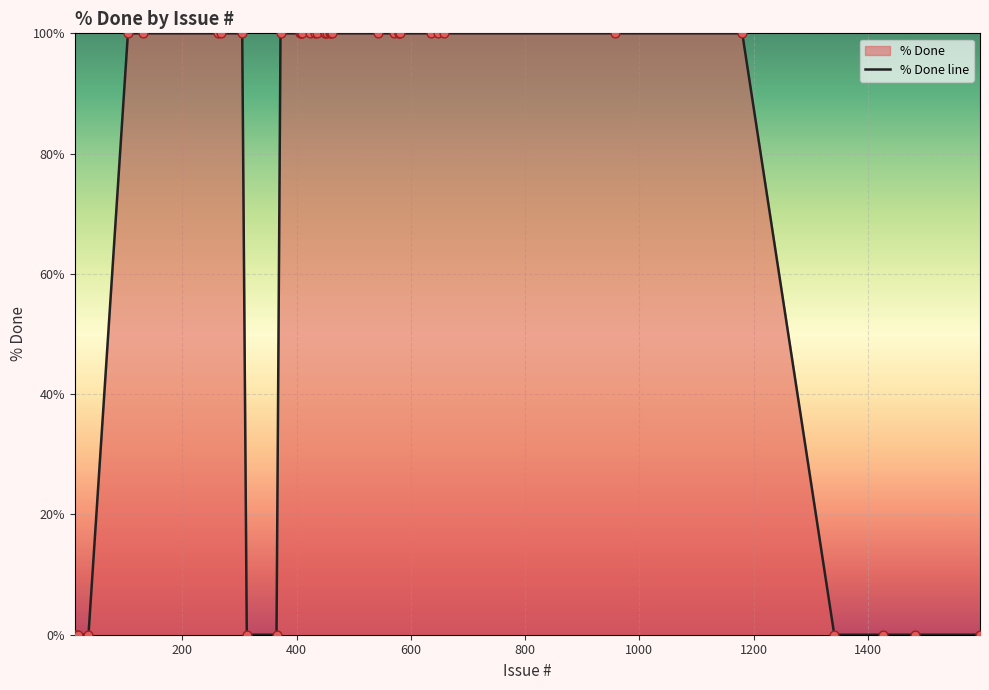

What is the maximum value shown in the chart?

100